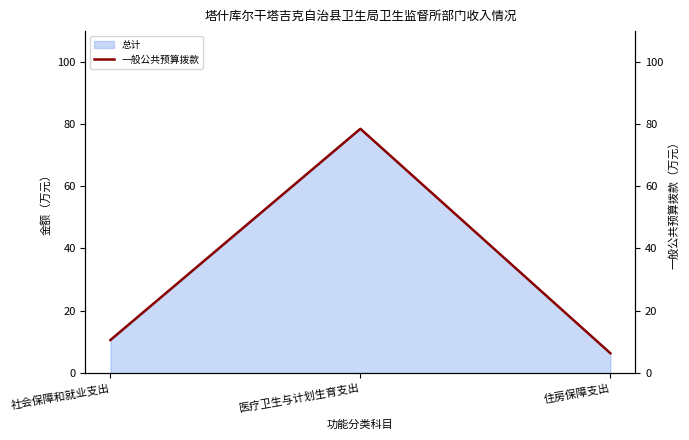

What is the label of the 3rd point from the right?

社会保障和就业支出